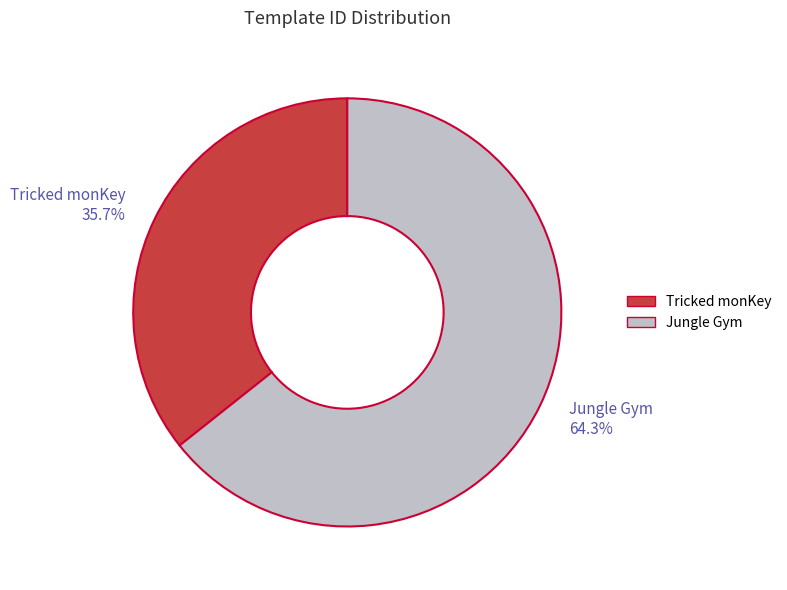

The Jungle Gym slice represents 53% of the pie. True or false?

False